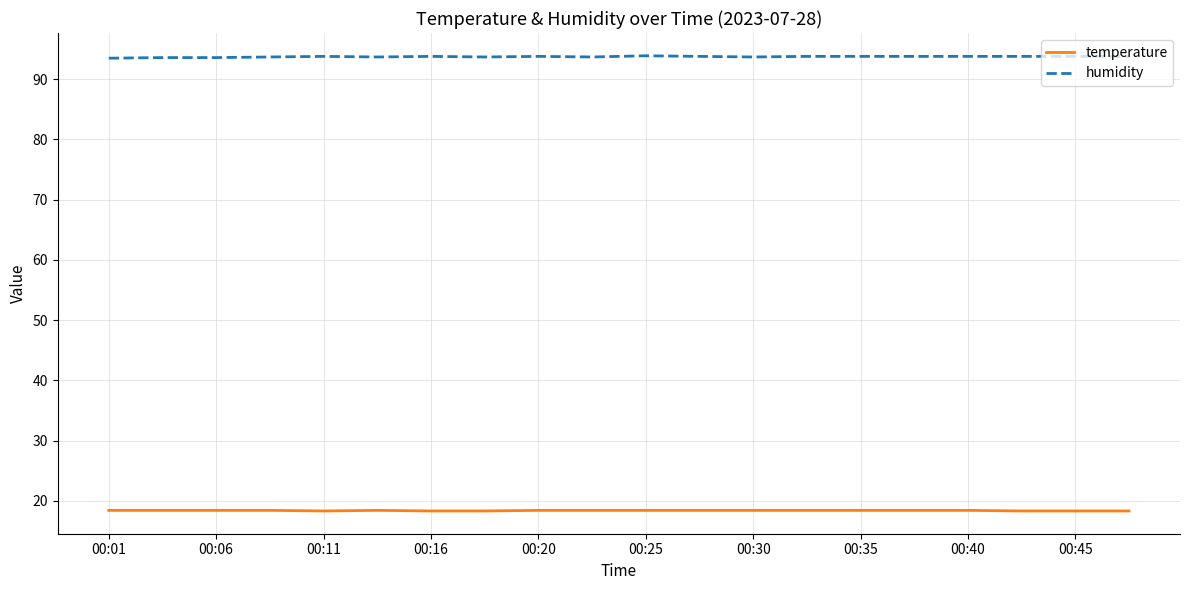

What are all the series names shown in the legend?

temperature, humidity